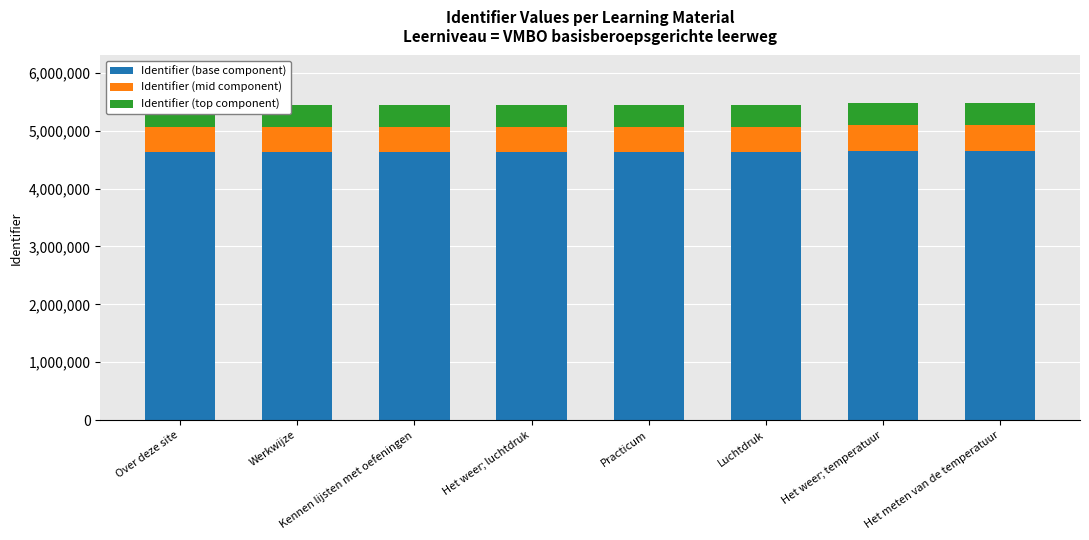

Does the chart contain any negative values?

No